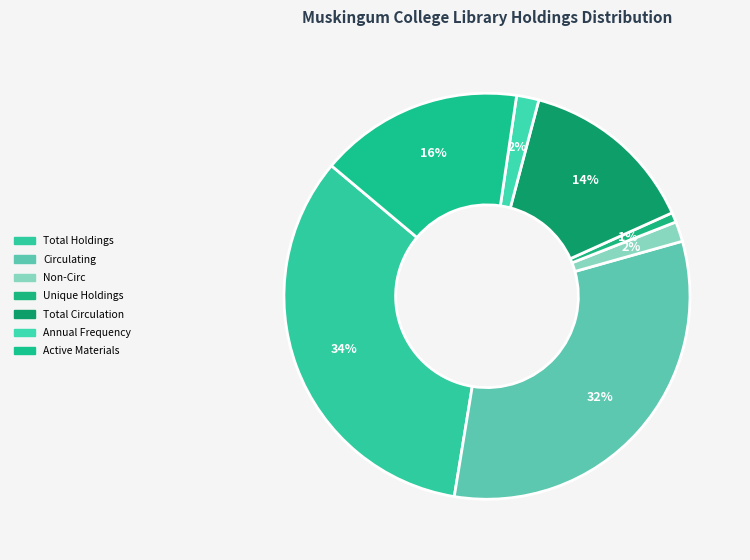

Is it true that Unique Holdings is 9% of the pie?

False